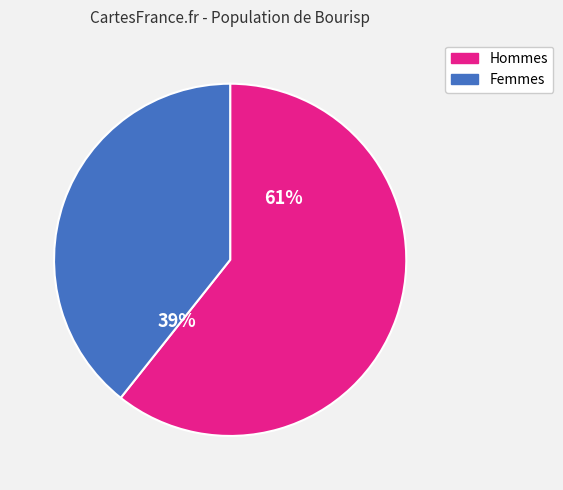

Does any single category account for the majority?

Yes